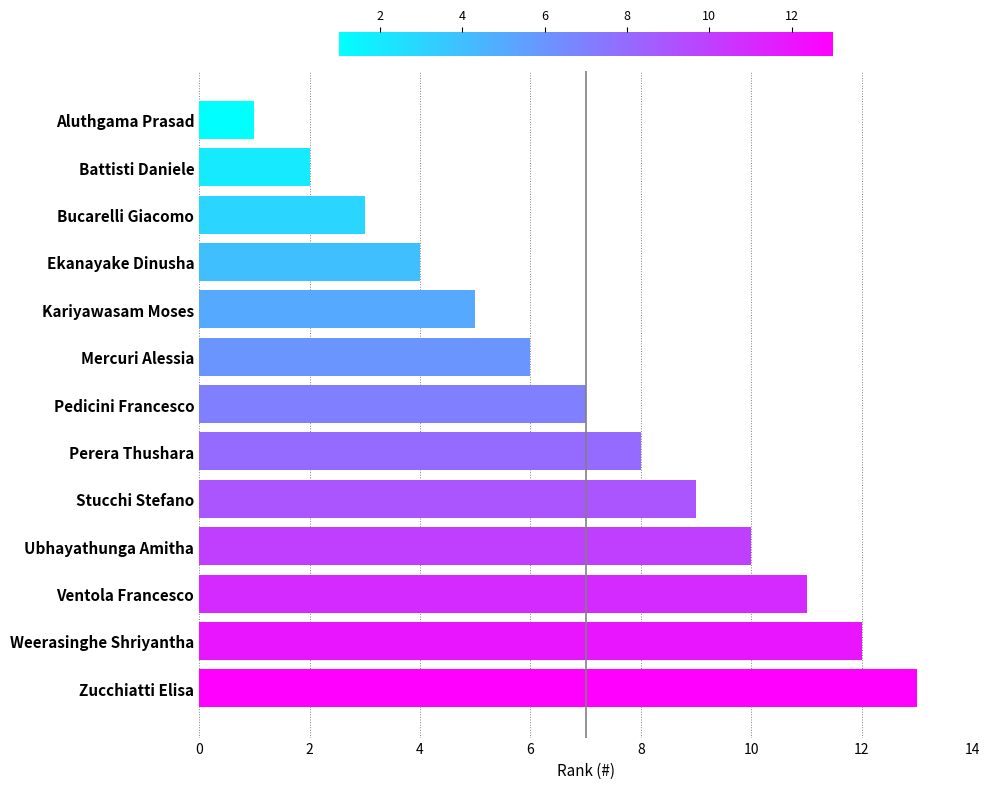

True or false: the data shows 19 at Weerasinghe Shriyantha.

False